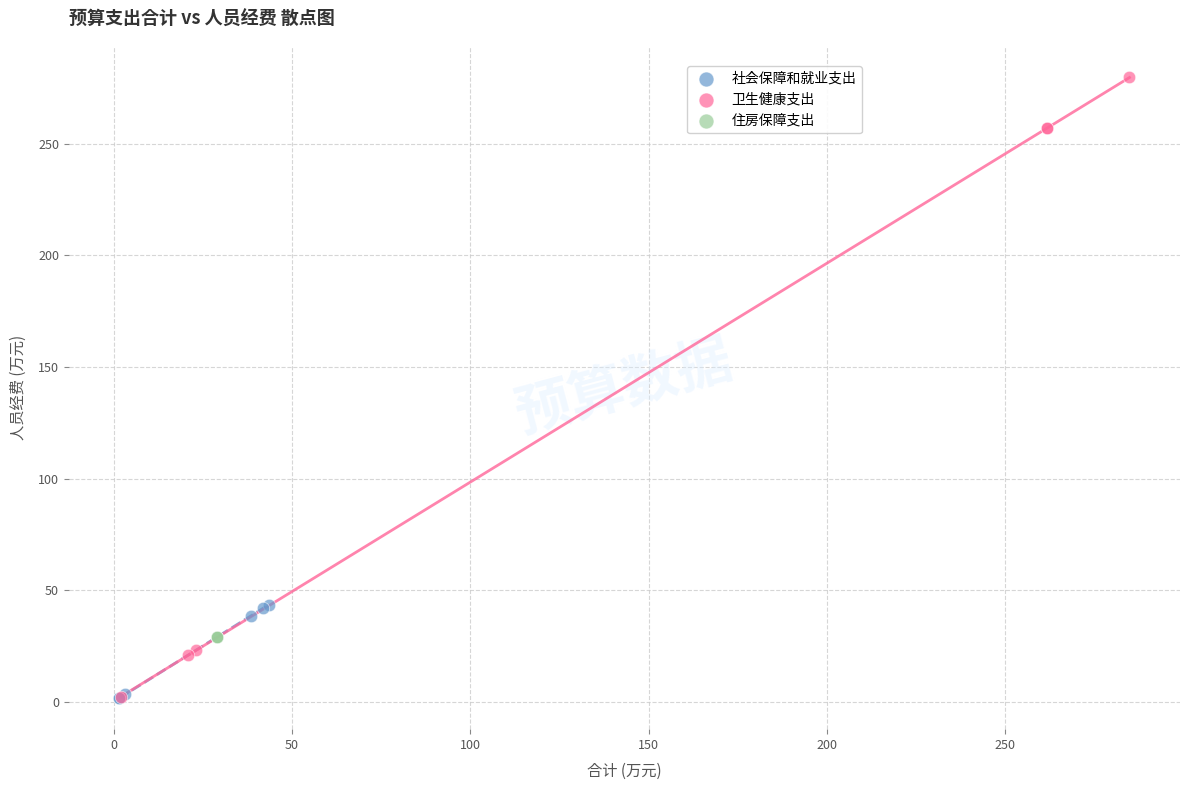

Which series reaches the maximum Y coordinate?

卫生健康支出